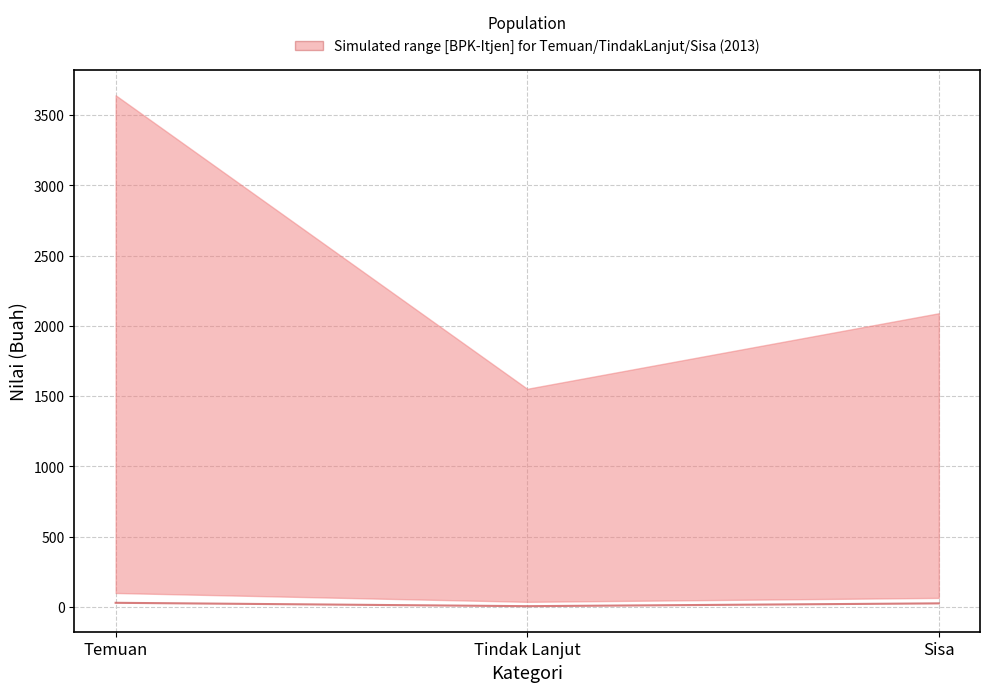

At which label is the value closest to 16?

Sisa